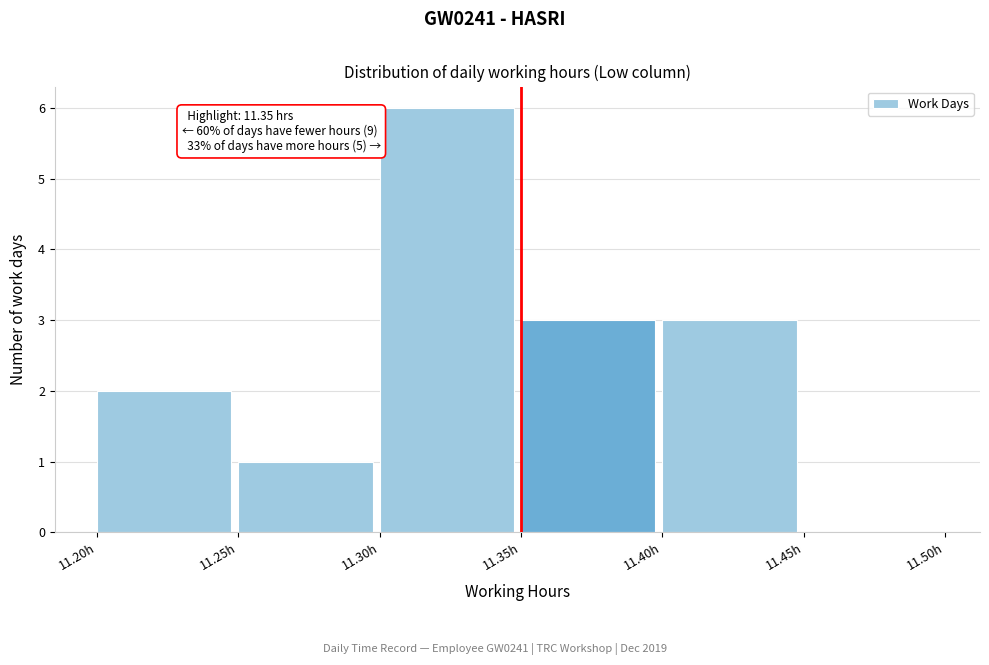

Over which range of the x-axis is the bar tallest?

11.30 to 11.35